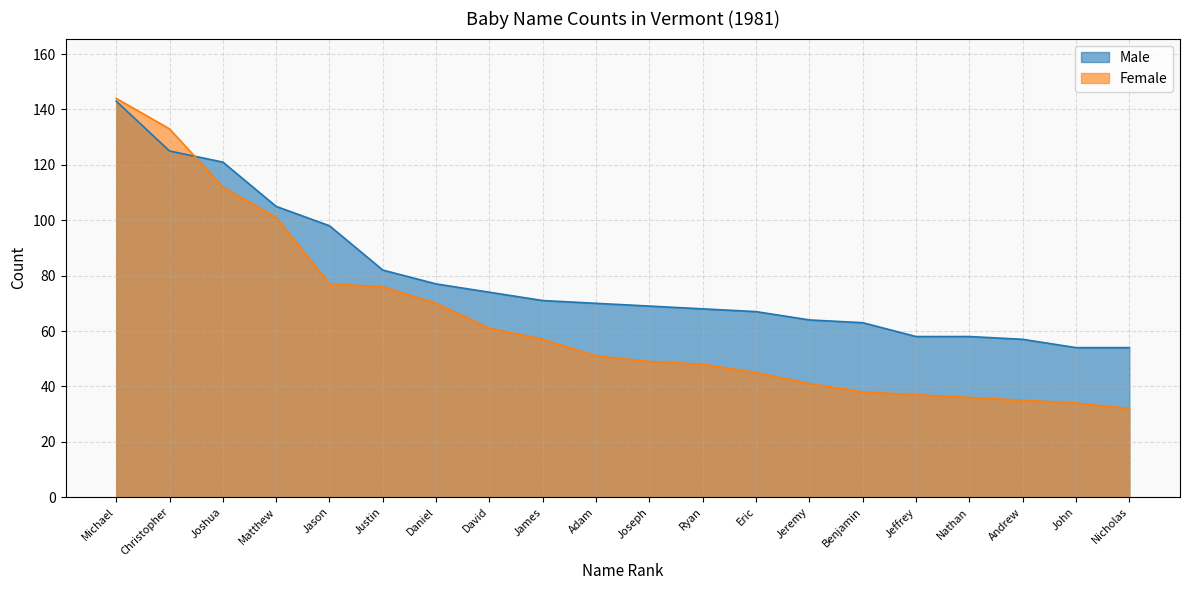

List the series in order of their overall mean, lowest first.

Female, Male